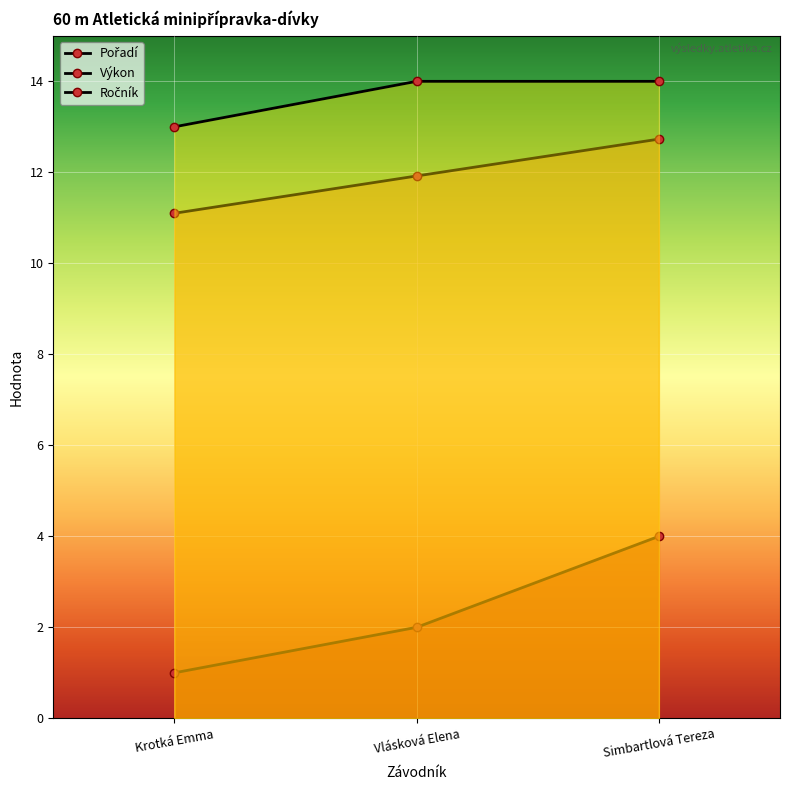

What is the difference between the Ročník values at Krotká Emma and Vlásková Elena?

1.0